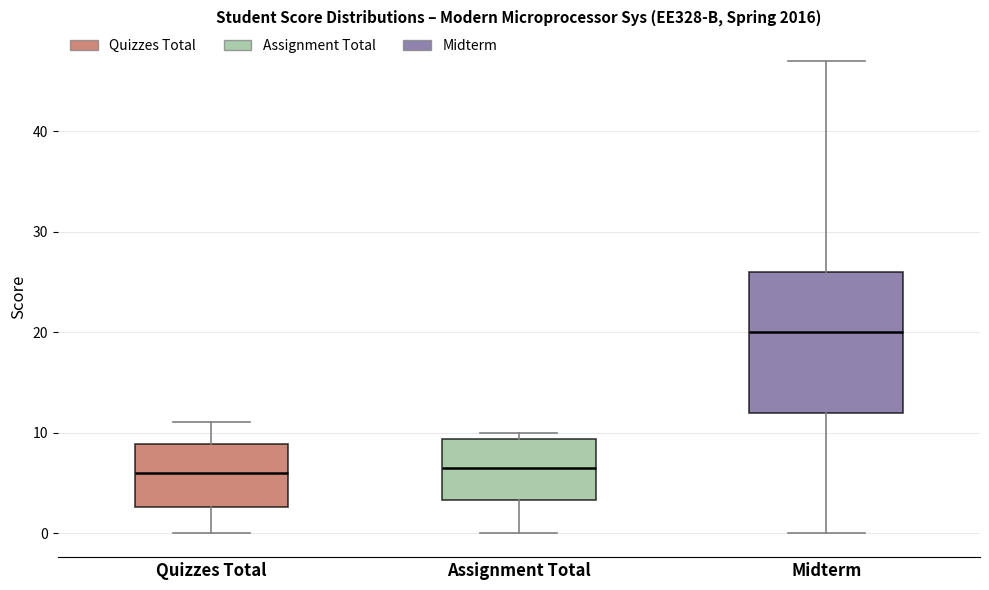

Where does the upper whisker of the box for Quizzes Total end on the y-axis? The values are not printed on the chart, so give them approximately, as read against the axis.

11